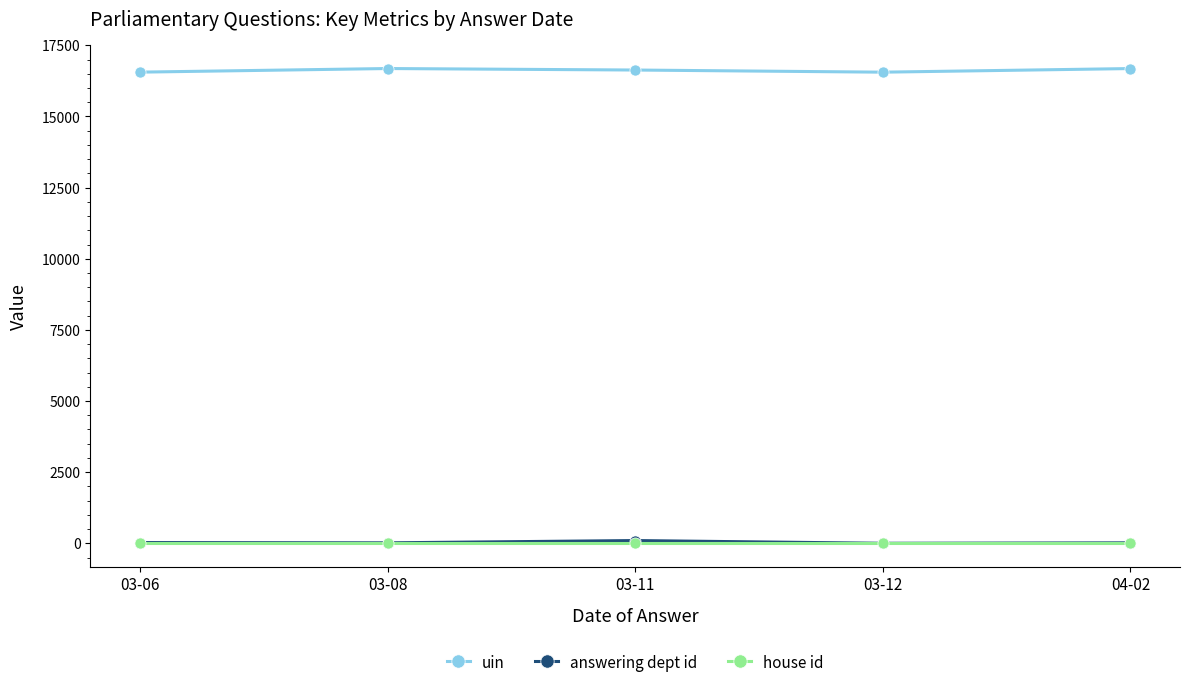

What is the difference between the second highest and minimum values in the answering dept id series?

26.0